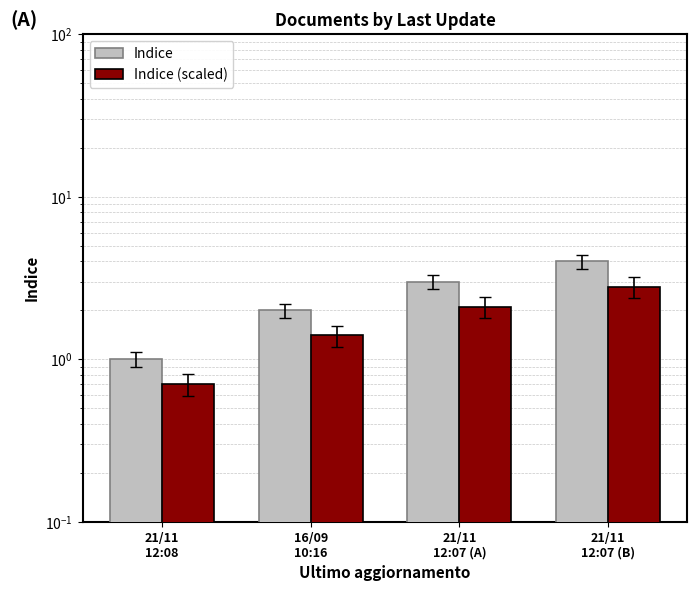

Are the bars grouped side by side (vs. stacked)?

Yes